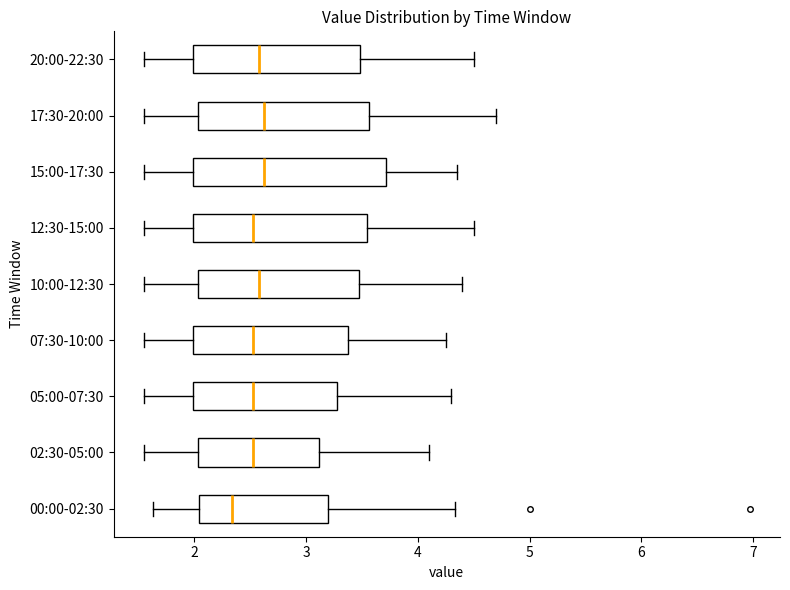

Comparing the boxes themselves (not the whiskers), which one is the widest?

15:00-17:30